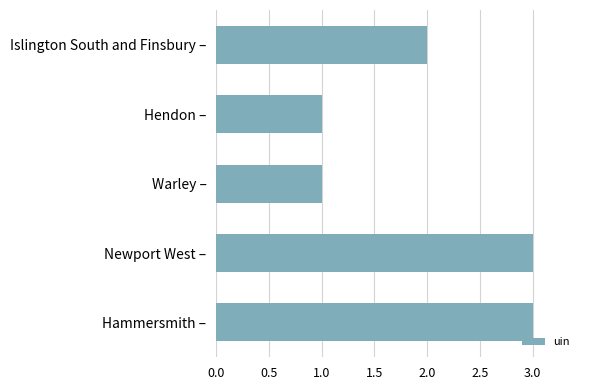

Does the chart contain stacked bars?

No